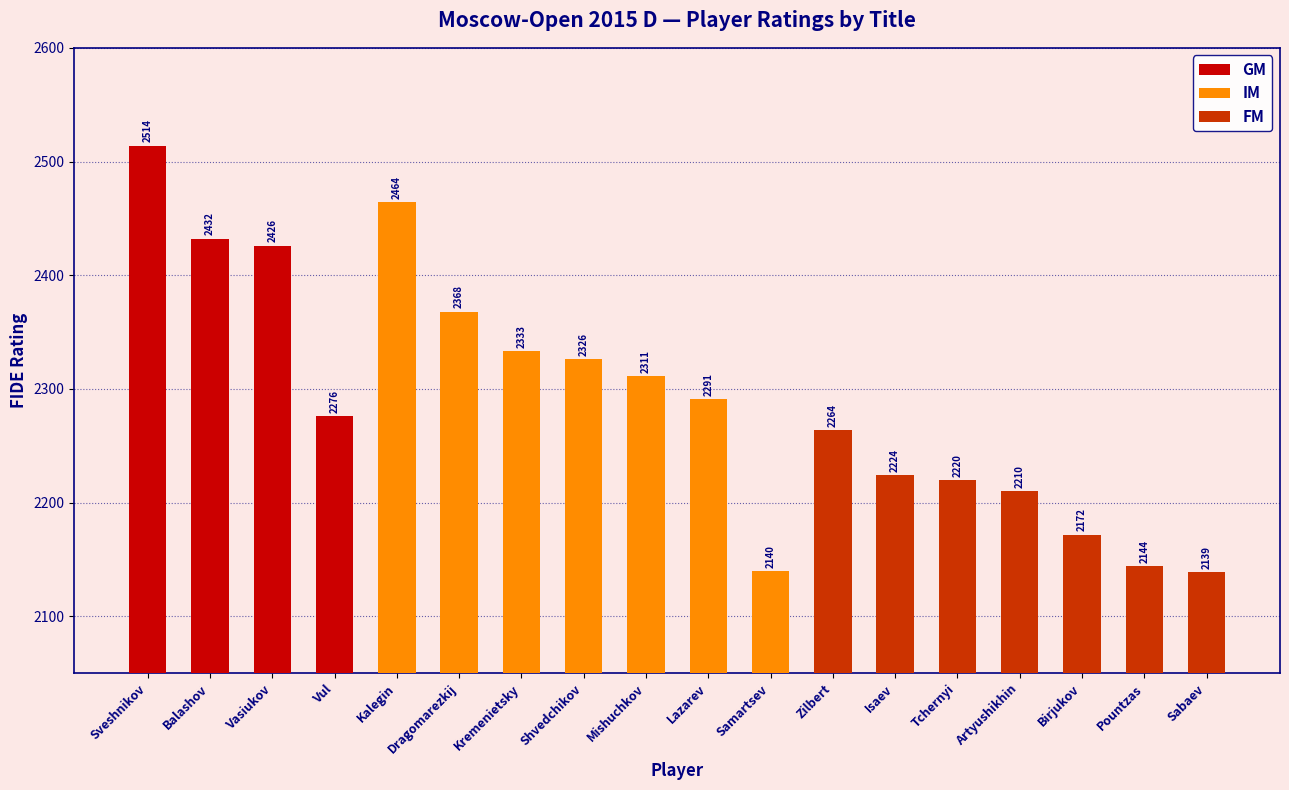

Which has a higher value, Mishuchkov or Kalegin?

Kalegin